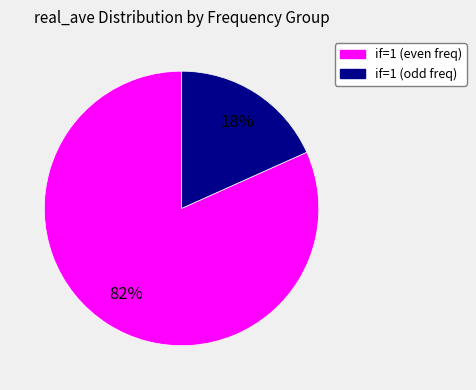

To the nearest percent, what is the average slice percentage?

50%